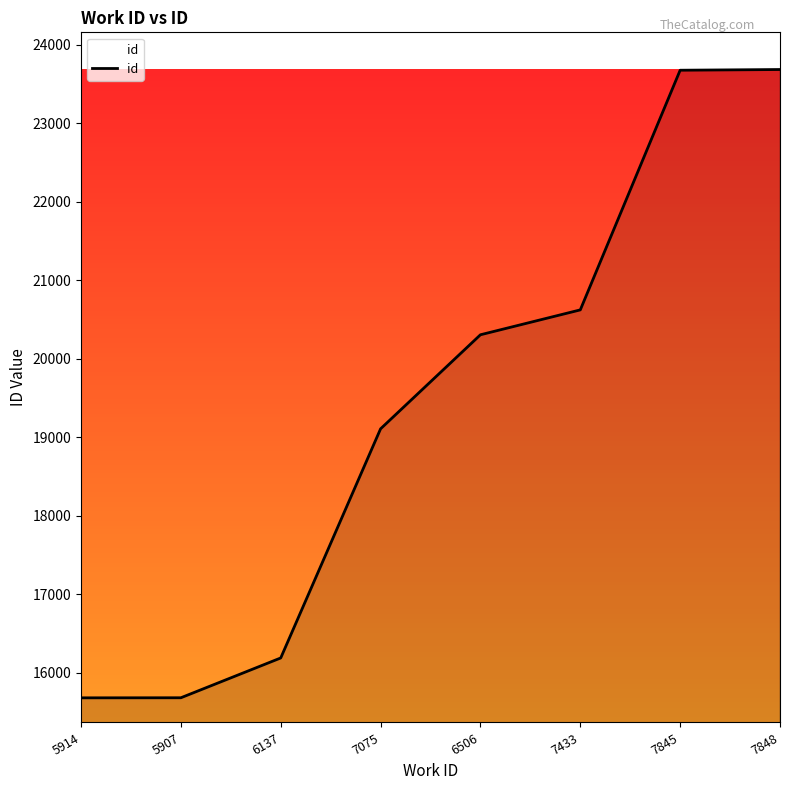

True or false: the data shows 19109 at 7075.

True